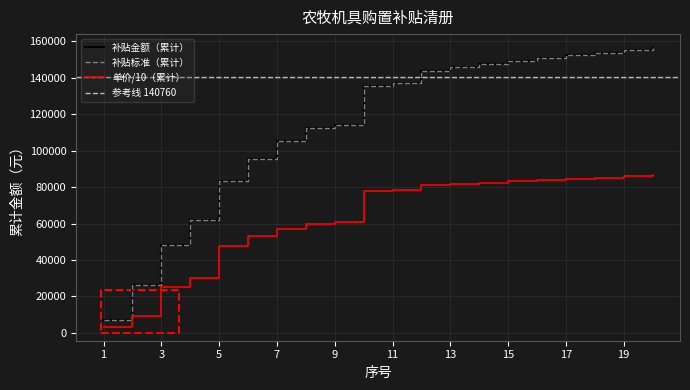

At which label is 补贴金额 closest to 11450?

6